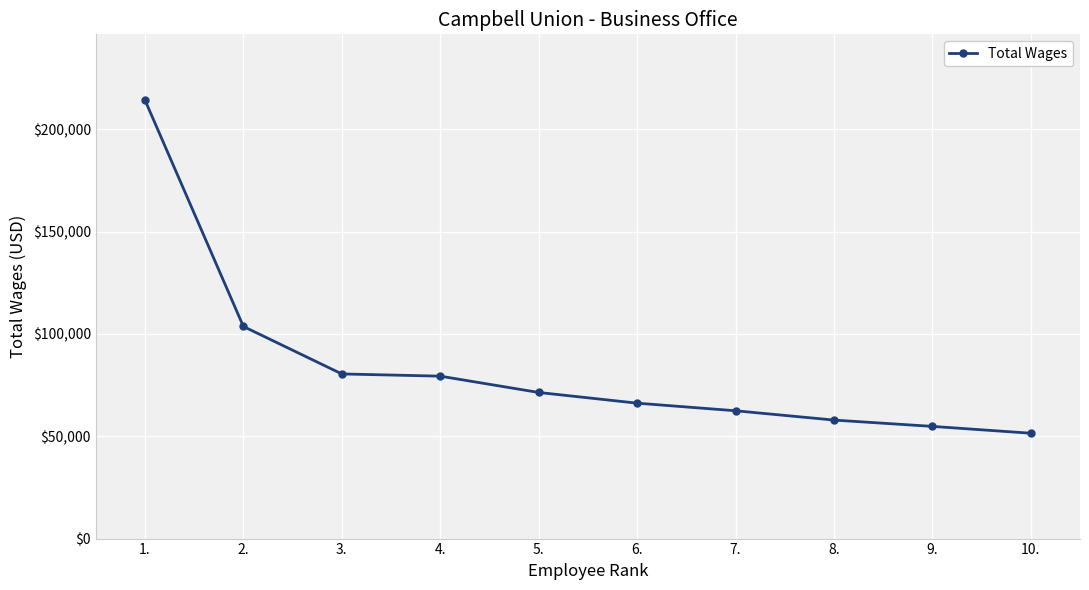

Reading left to right, transcribe all the data shown in this chart.

1.=214223	2.=103628	3.=80440	4.=79358	5.=71390	6.=66162	7.=62450	8.=57901	9.=54814	10.=51470